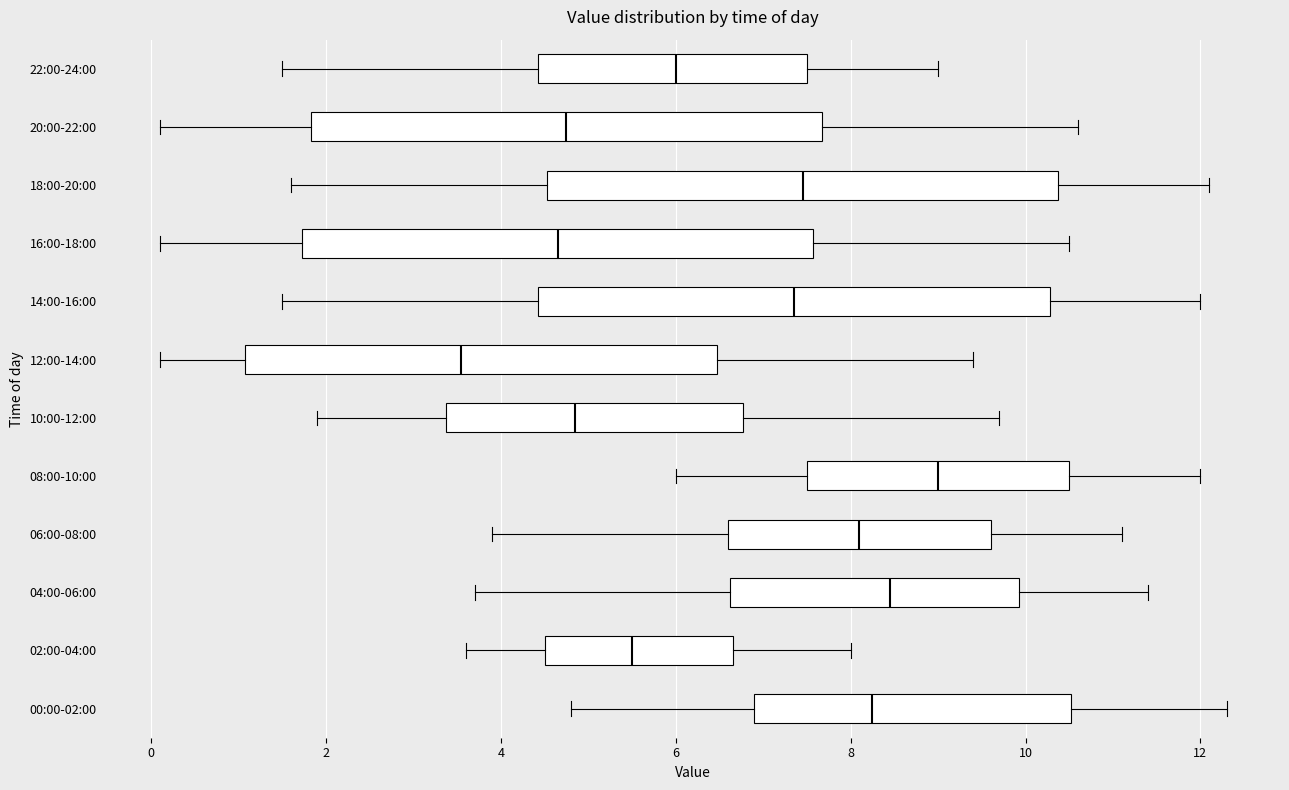

Where is the right edge of the box for 16:00-18:00 on the x-axis? The values are not printed on the chart, so give them approximately, as read against the axis.

7.6